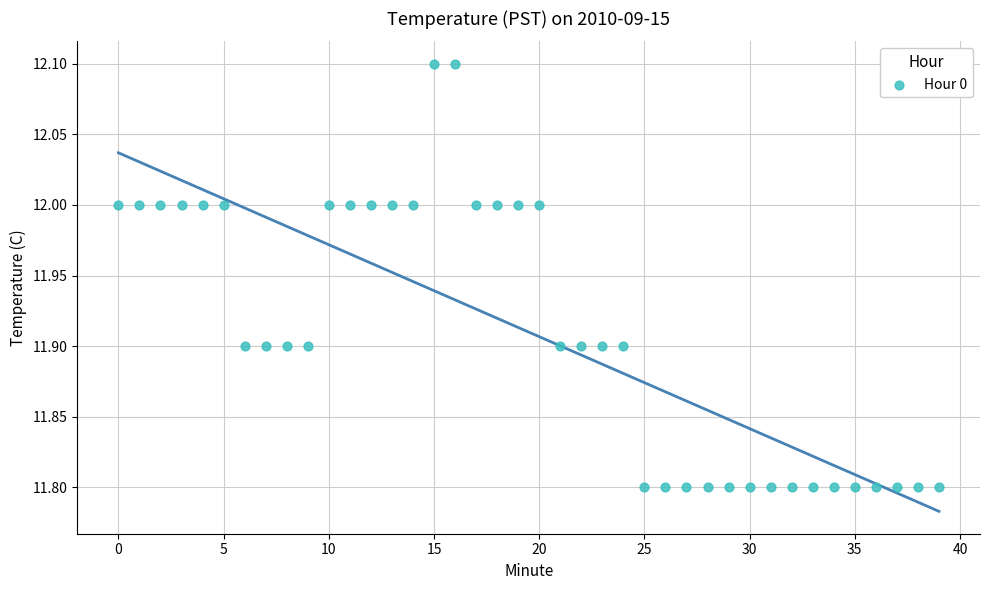

What is the range of Y values (max minus min)?

0.3